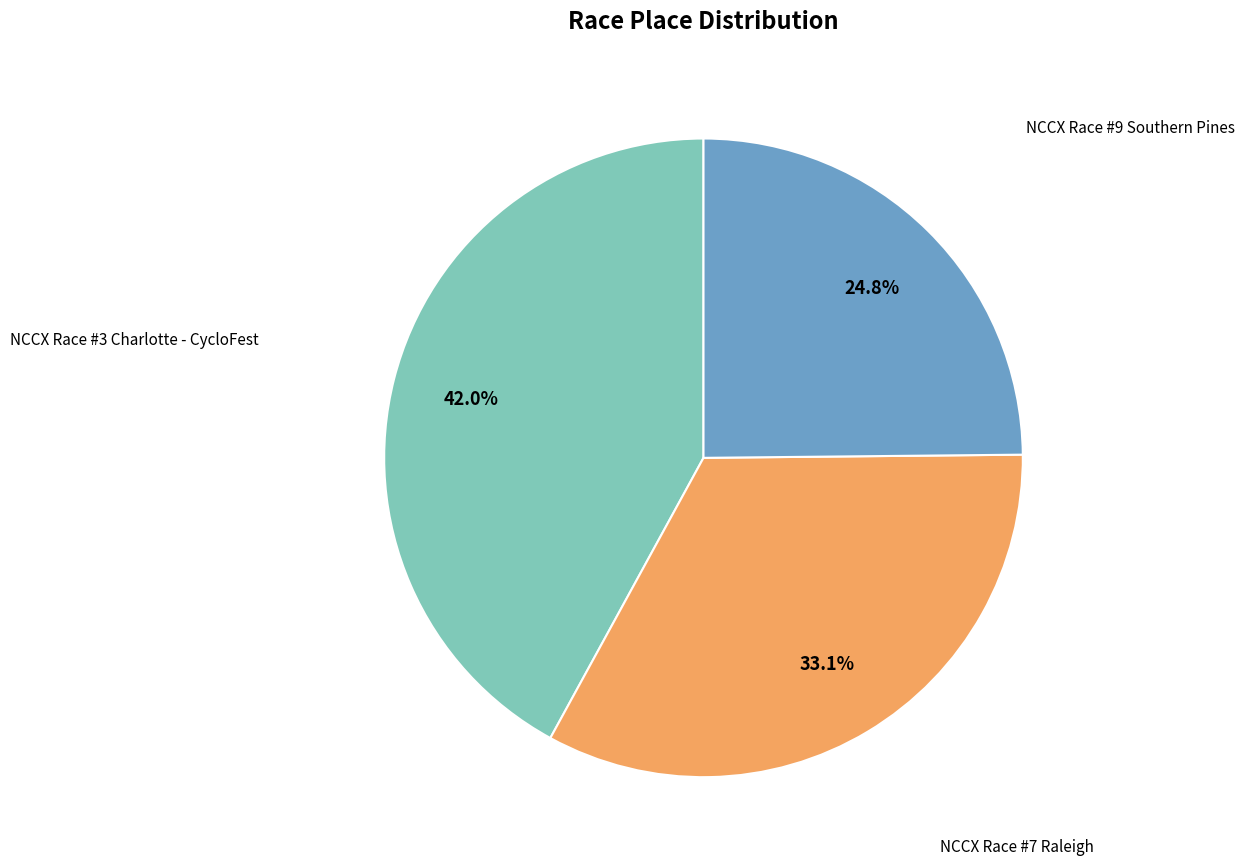

Is there a majority slice in this chart?

No